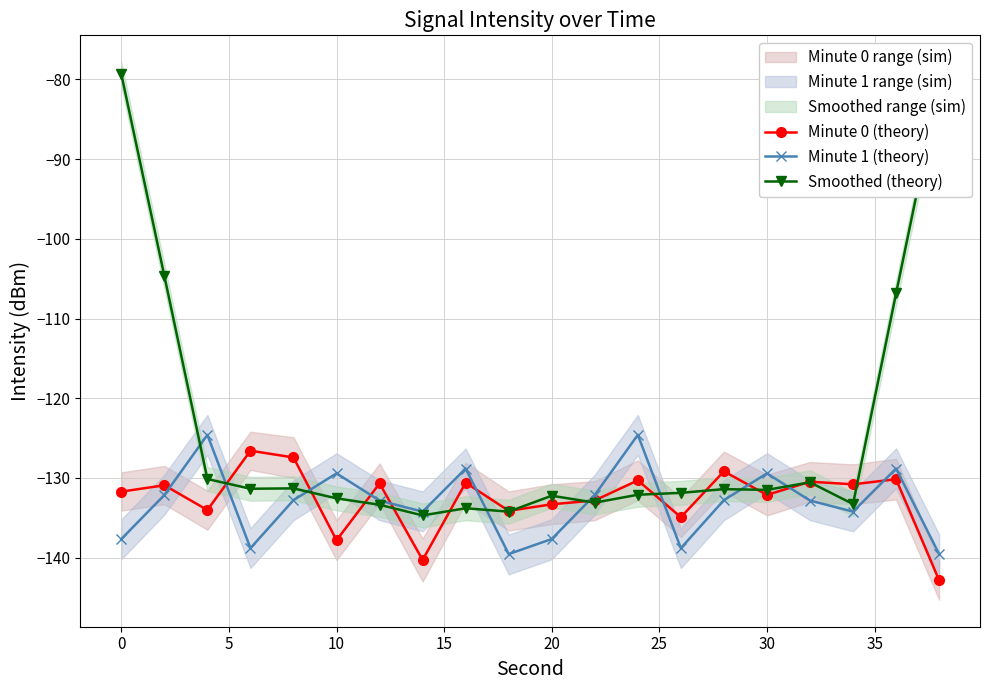

Reading right to left, transcribe all the data shown in this chart.

Minute 0 (theory): -142.8	-130.2	-130.8	-130.5	-132.1	-129.2	-134.9	-130.3	-132.8	-133.3	-134.1	-130.6	-140.3	-130.7	-137.8	-127.4	-126.6	-134.0	-130.9	-131.7
Minute 1 (theory): -139.6	-128.8	-134.2	-132.8	-129.4	-132.8	-138.8	-124.6	-132.1	-137.7	-139.6	-128.8	-134.2	-132.8	-129.4	-132.8	-138.8	-124.6	-132.1	-137.7
Smoothed (theory): -80.8	-106.9	-133.3	-130.6	-131.5	-131.4	-131.9	-132.1	-133.1	-132.2	-134.2	-133.8	-134.7	-133.4	-132.6	-131.3	-131.4	-130.1	-104.7	-79.3